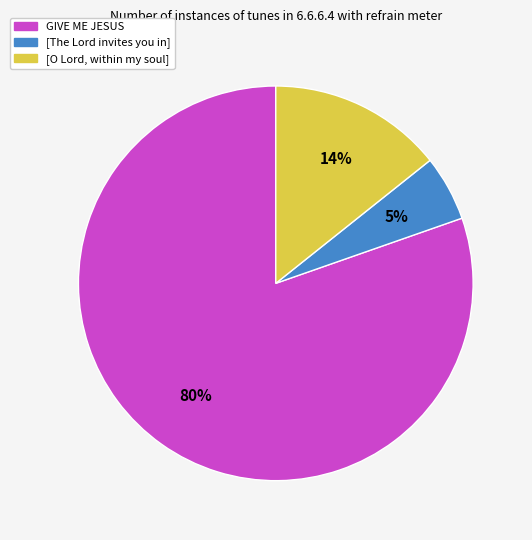

Combined, do [O Lord, within my soul] and [The Lord invites you in] account for over 50%?

No